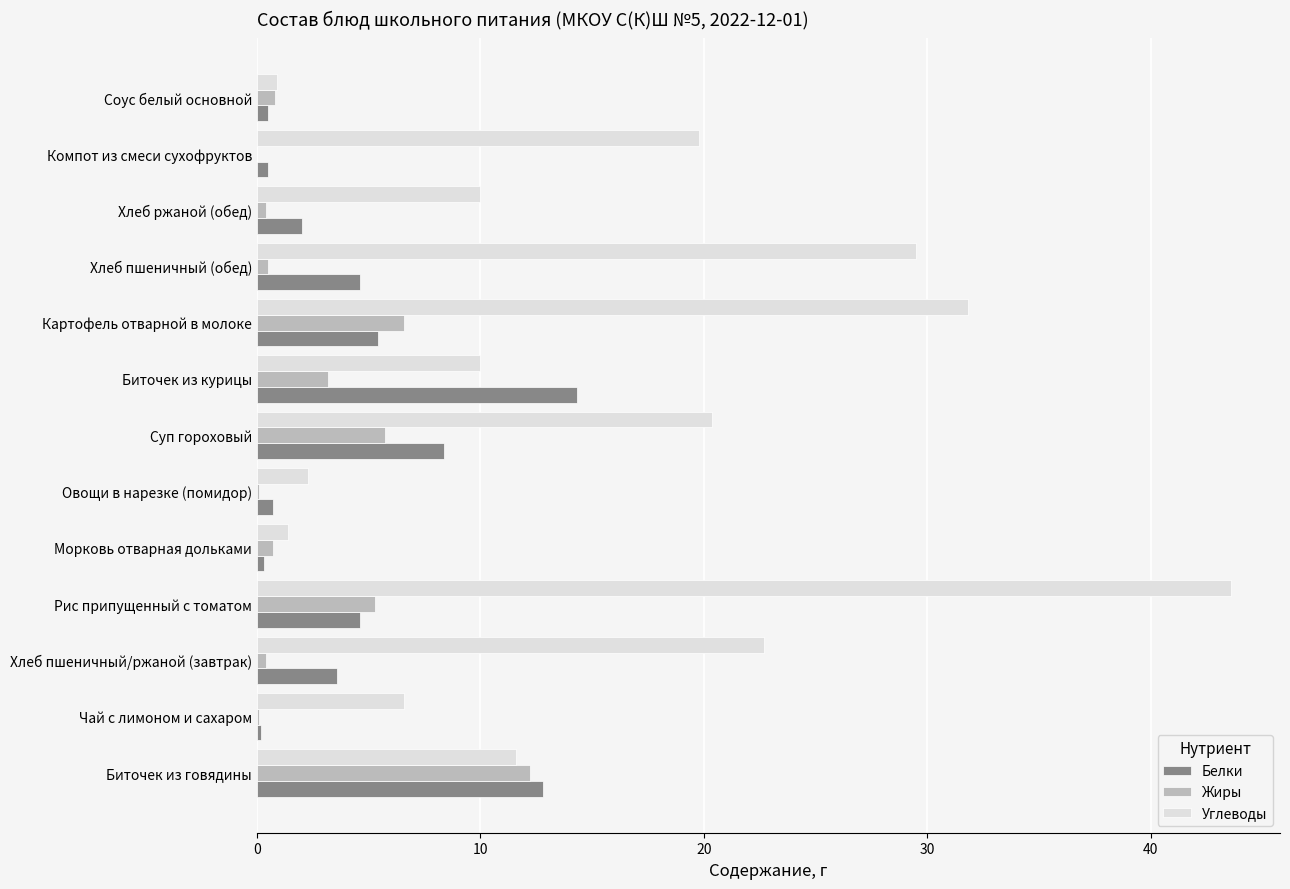

What are all the series names shown in the legend?

Белки, Жиры, Углеводы